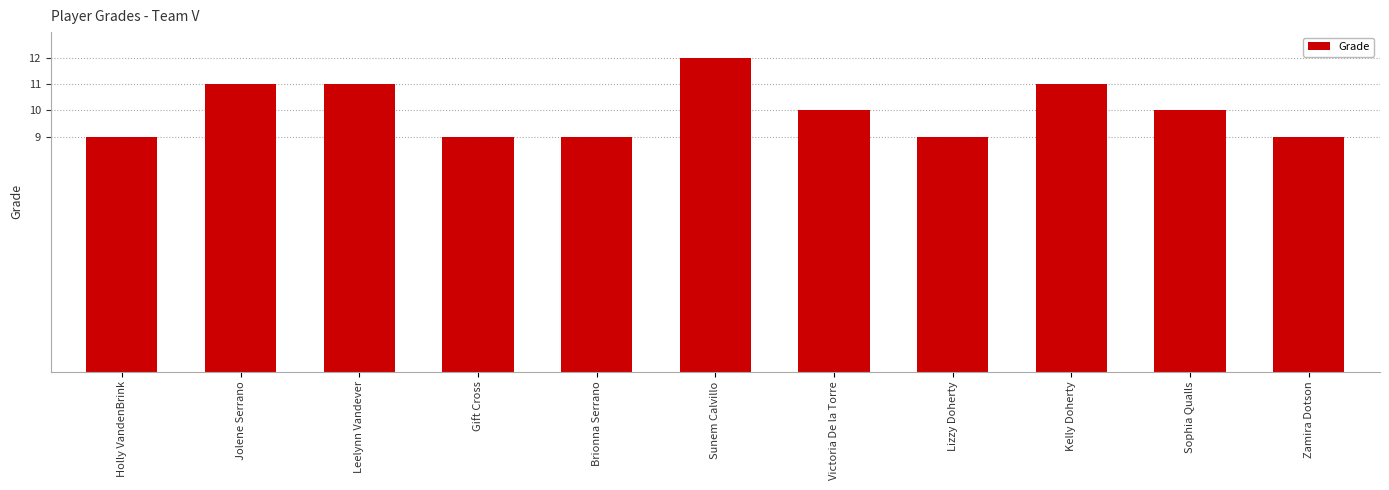

Which has a higher value, Lizzy Doherty or Jolene Serrano?

Jolene Serrano